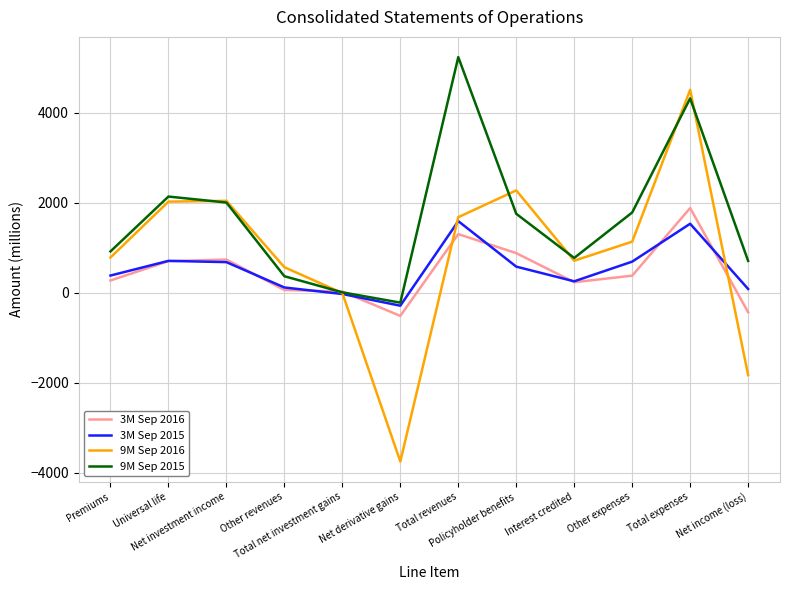

What position from the left is Universal life?

2